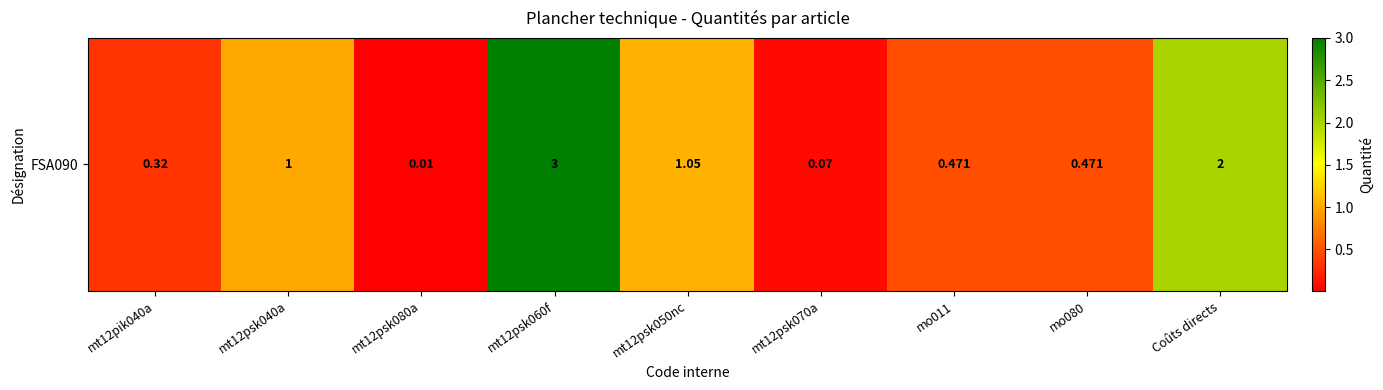

Count the number of data series in this chart.

1